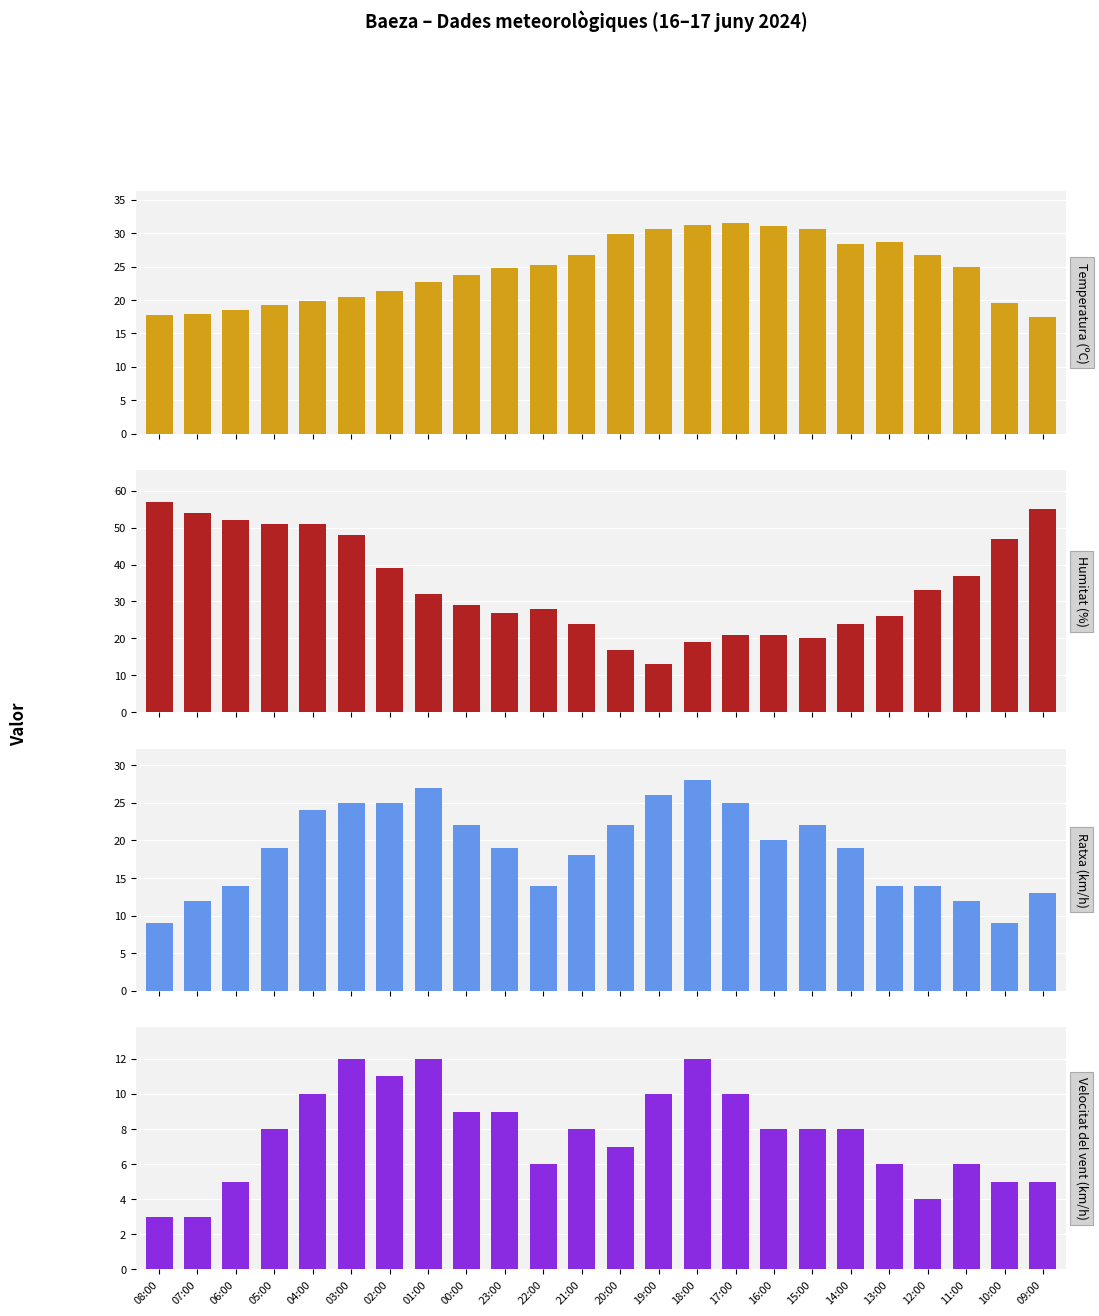

At how many categories does at least one series exceed 26?

24